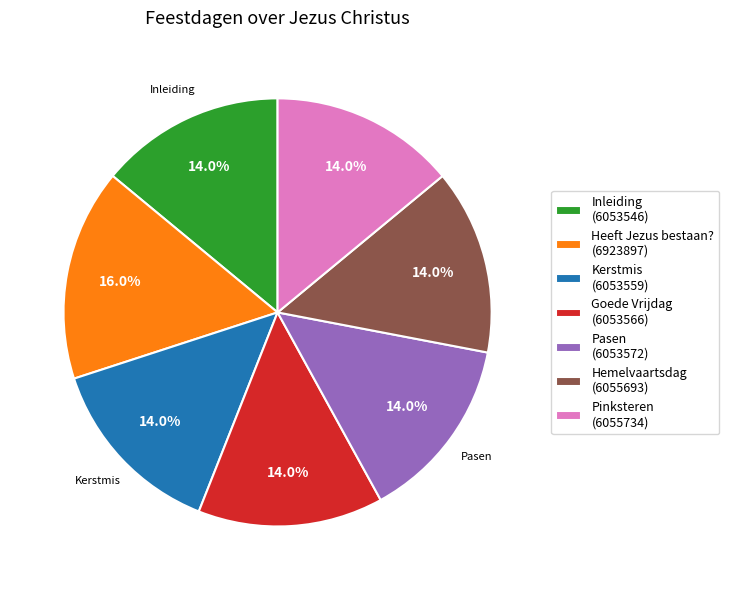

To the nearest percent, what portion does Hemelvaartsdag represent?

14%